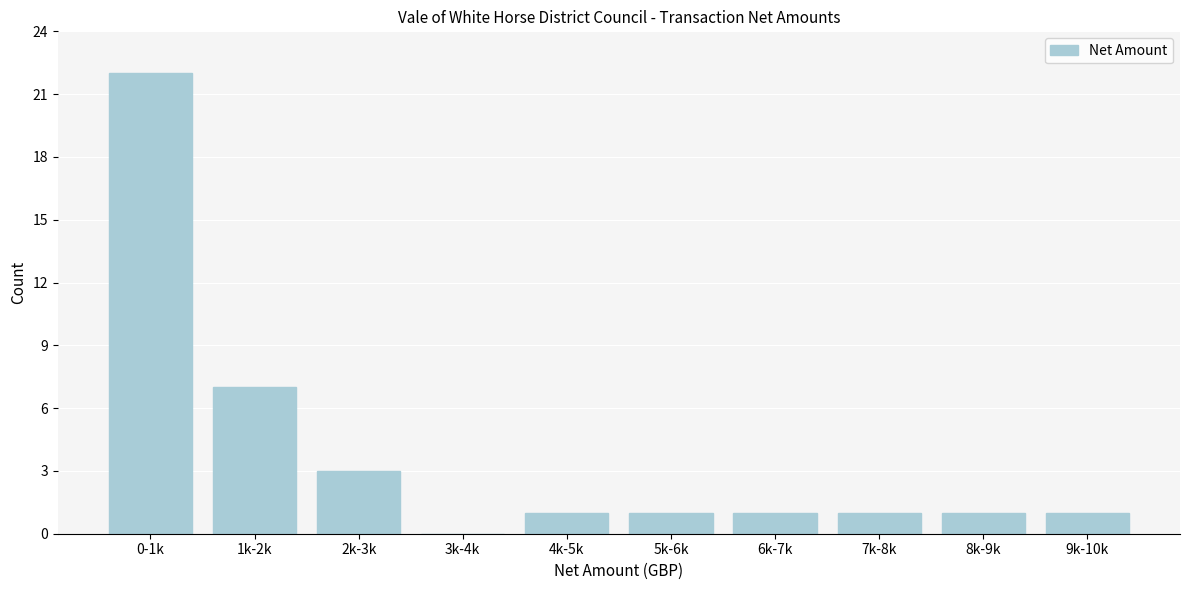

Reading left to right, extract all data points from this chart.

0-1k=22	1k-2k=7	2k-3k=3	3k-4k=0	4k-5k=1	5k-6k=1	6k-7k=1	7k-8k=1	8k-9k=1	9k-10k=1